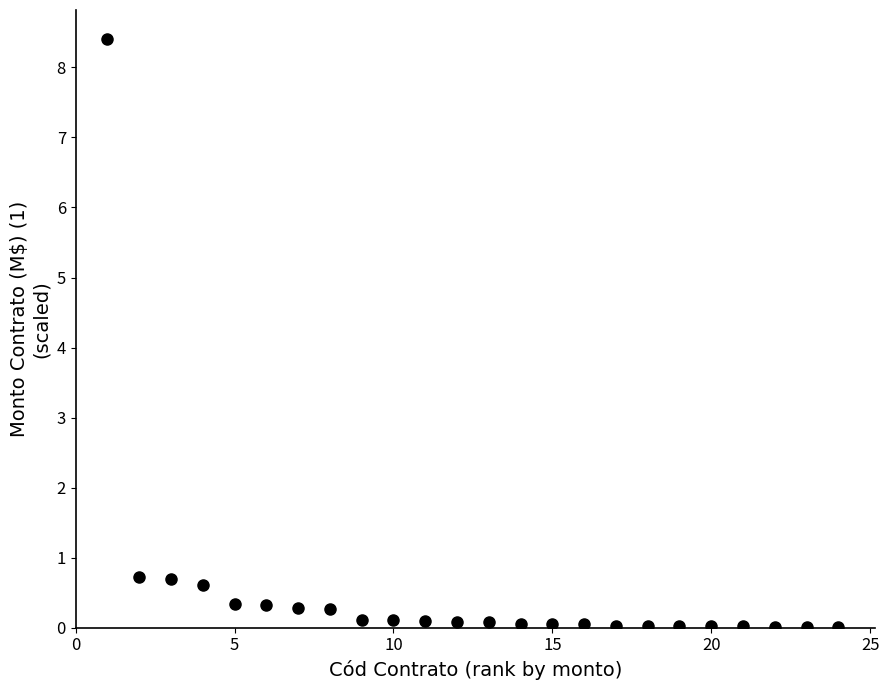

What is the range of Y values (max minus min)?

8.4